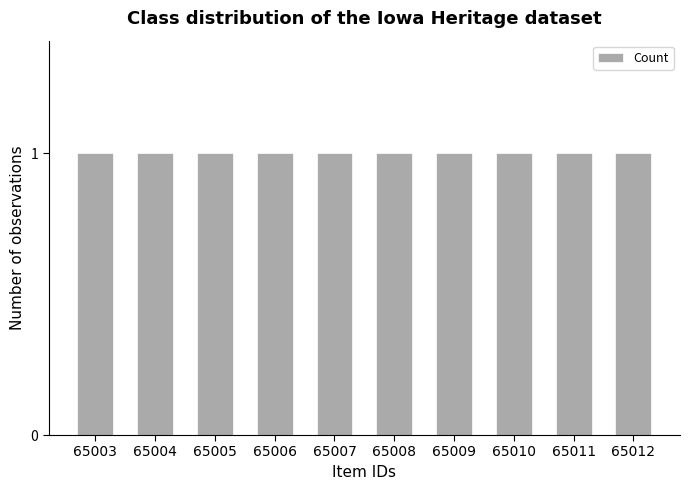

How many data points does each series have?

10